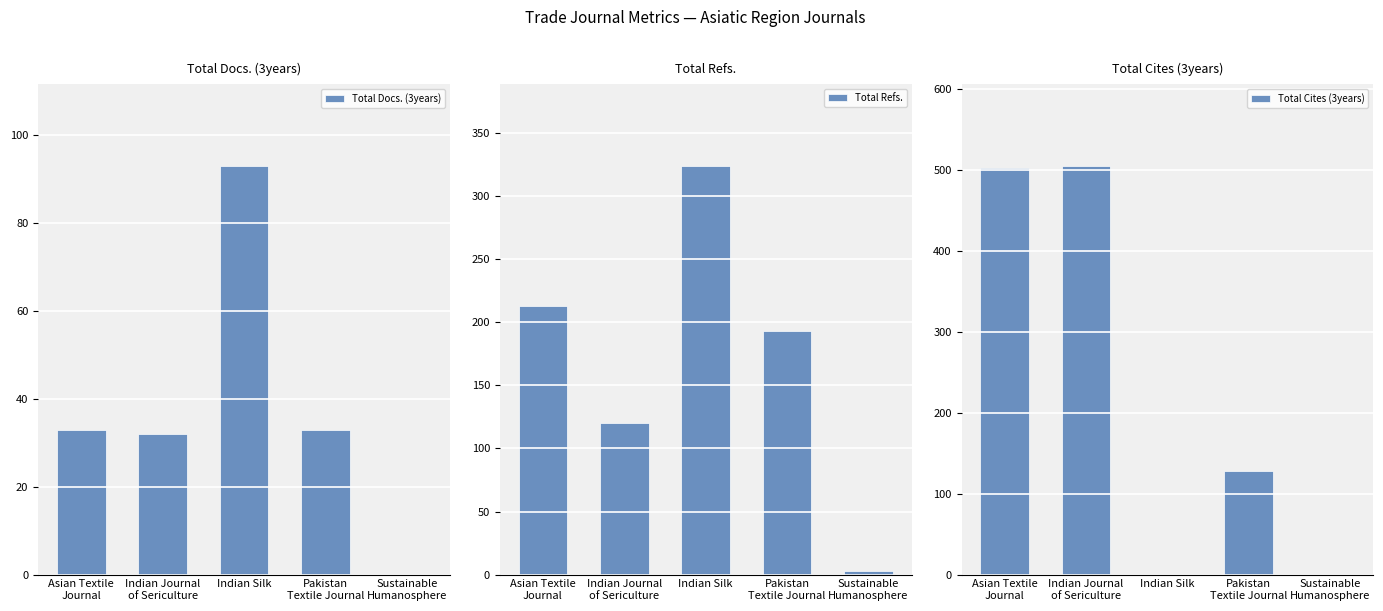

Between Asian Textile
Journal and Indian Silk, which series saw the biggest shift?

Total Cites (3years)